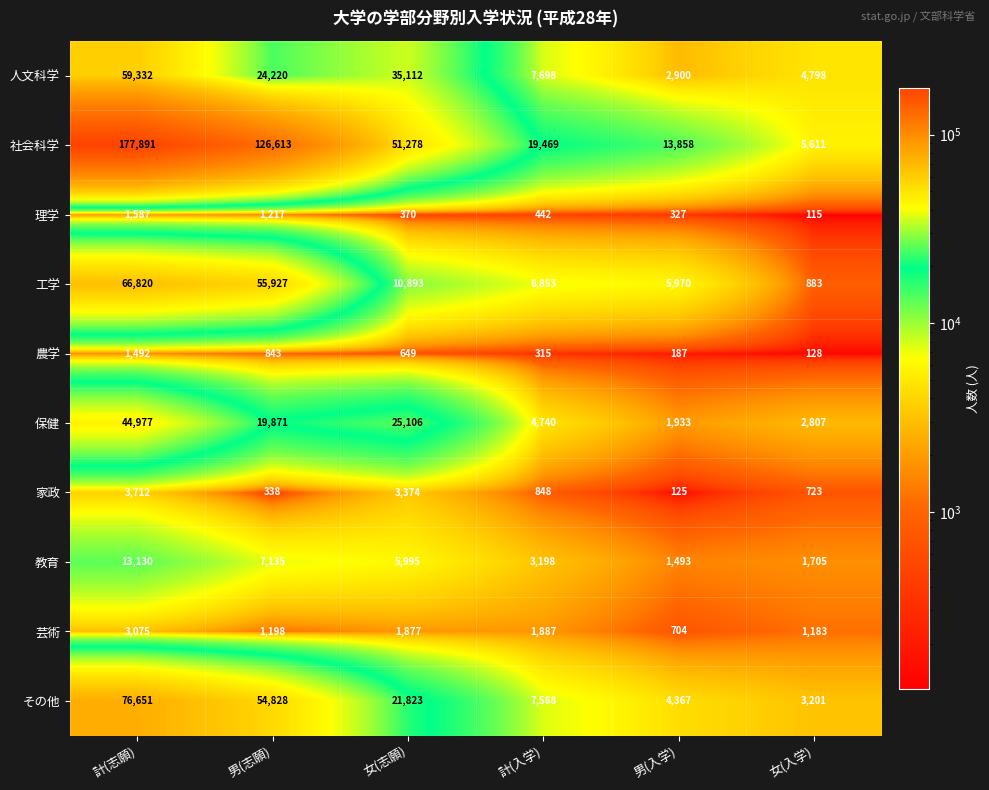

At how many categories does at least one series exceed 37572?

3